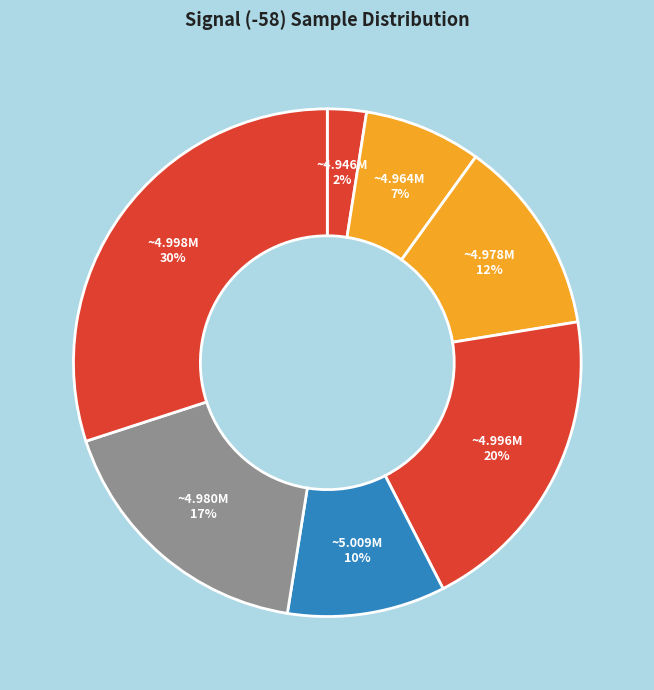

Rank the categories by value from highest to lowest.

~4.998M, ~4.996M, ~4.980M, ~4.978M, ~5.009M, ~4.964M, ~4.946M